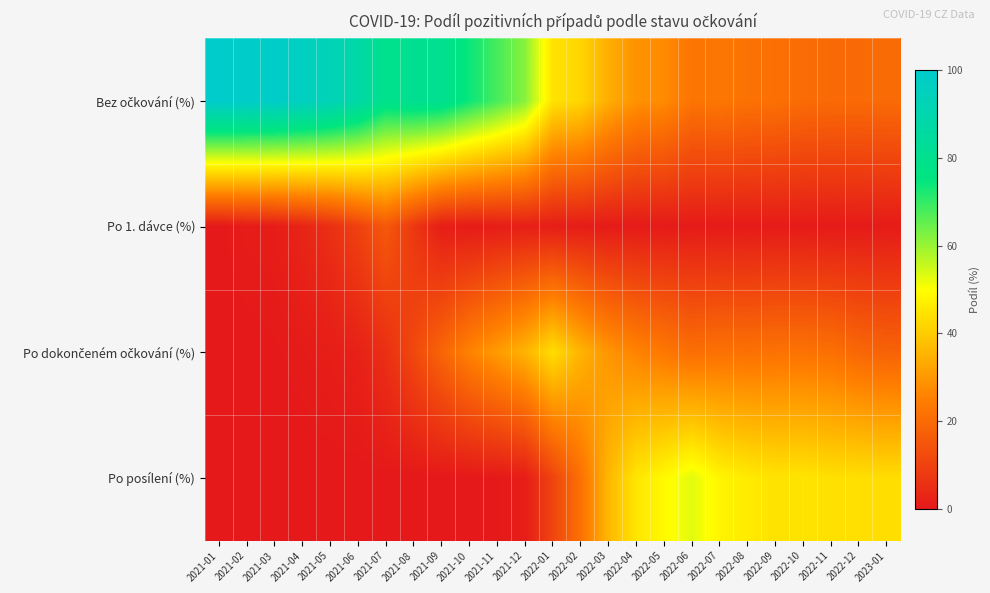

What is the total value across all series at 2021-11?

100.0